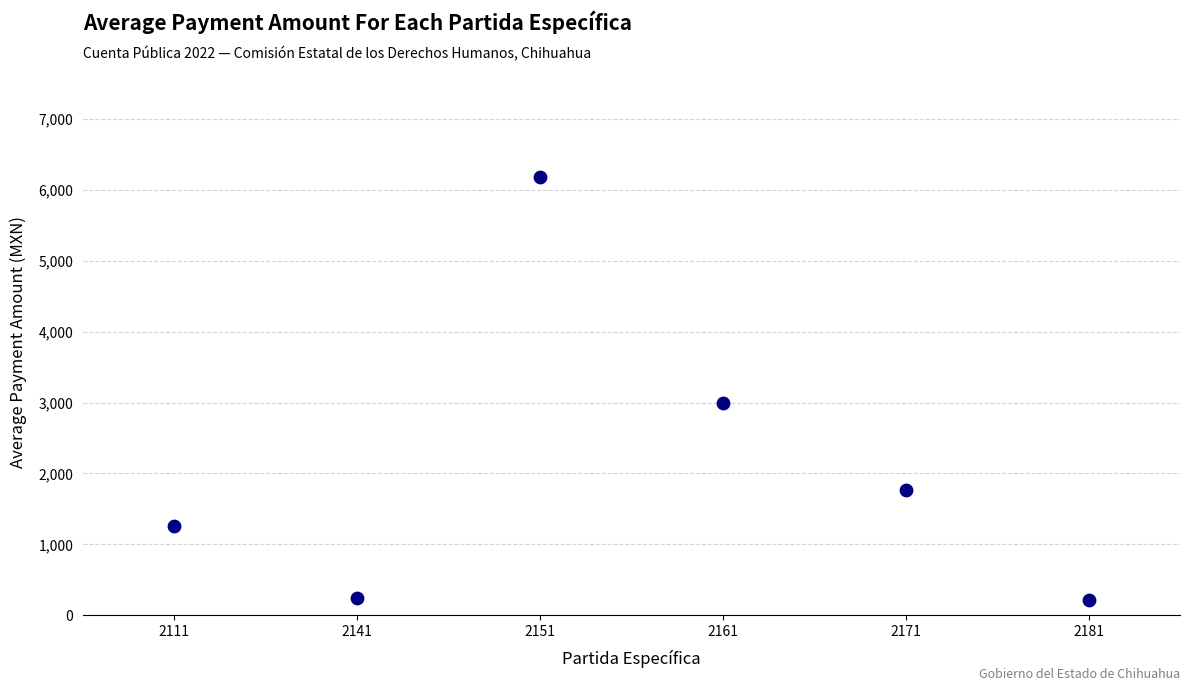

What is the range of Y values (max minus min)?

5957.0